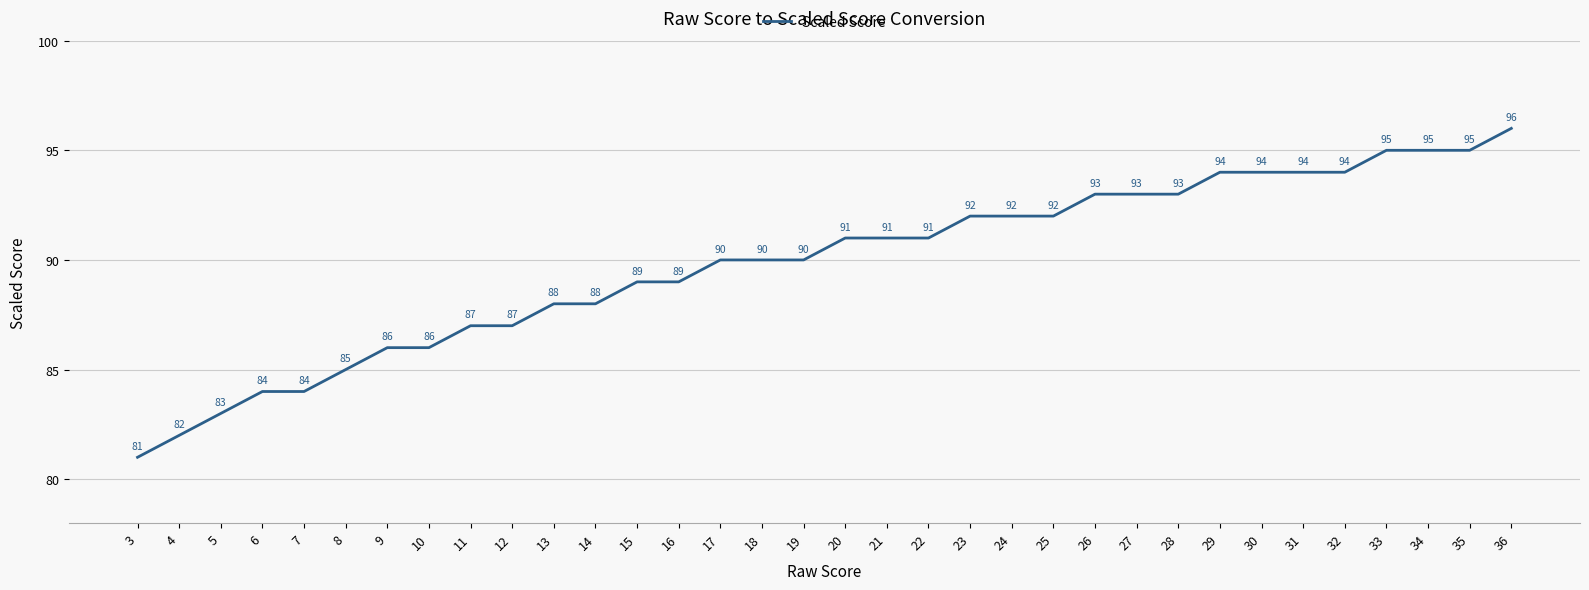

The value at 34 is 48. True or false?

False